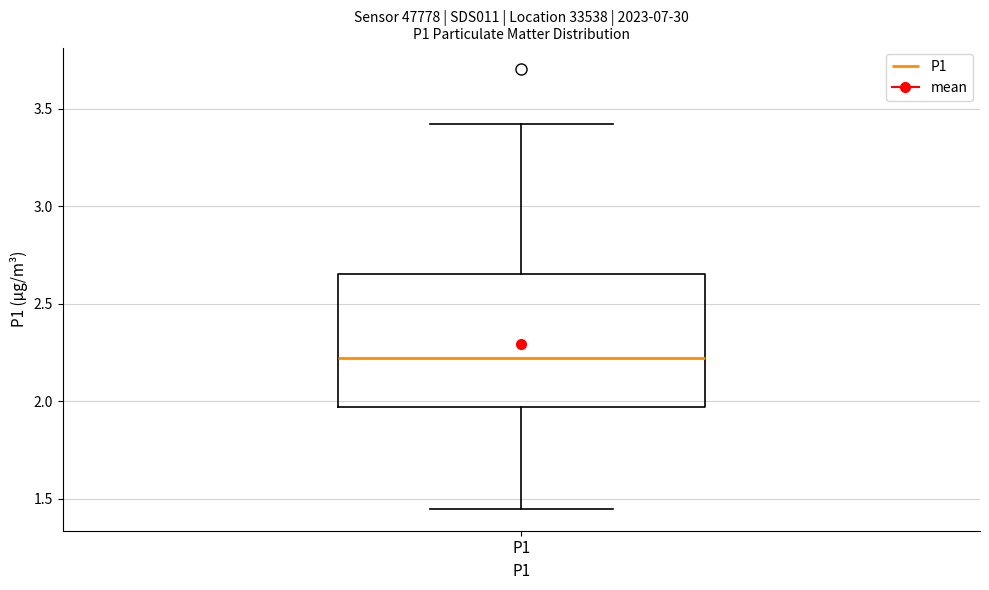

Transcribe this box plot: give where the median line is, the range the box spans, and where the two whiskers end, as read against the y-axis. The values are not printed on the chart, so give them approximately, as read against the axis.

median 2.20, box 1.95 to 2.65, whiskers 1.45 to 3.40